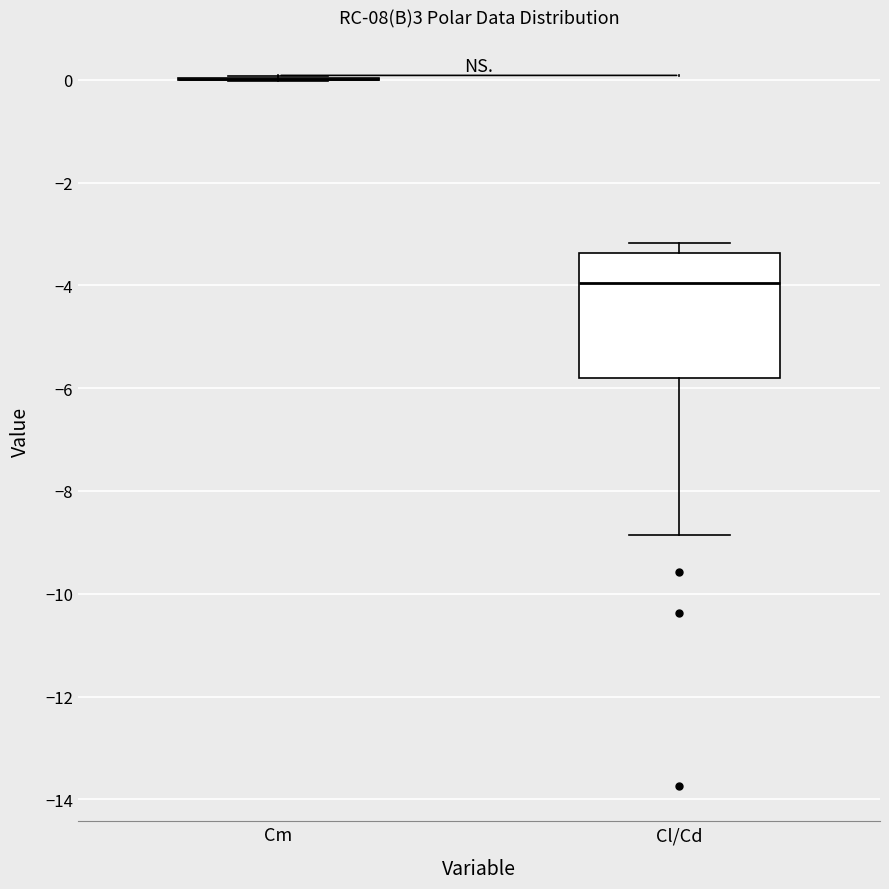

Which box is the tallest, from its lower edge to its upper edge?

Cl/Cd